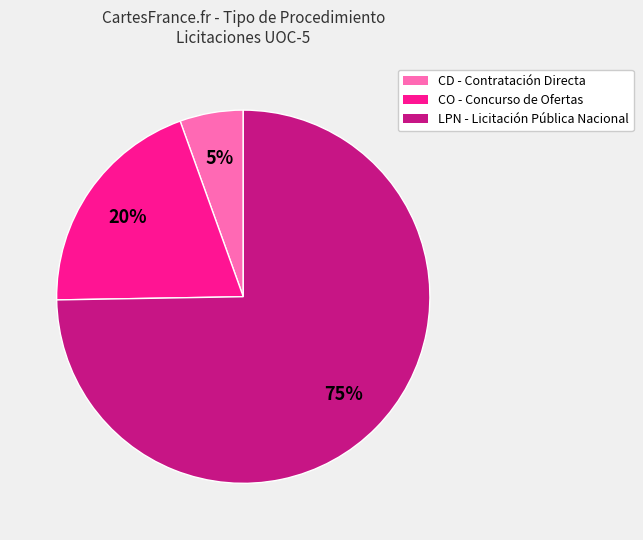

To the nearest percent, what is the average slice percentage?

33%